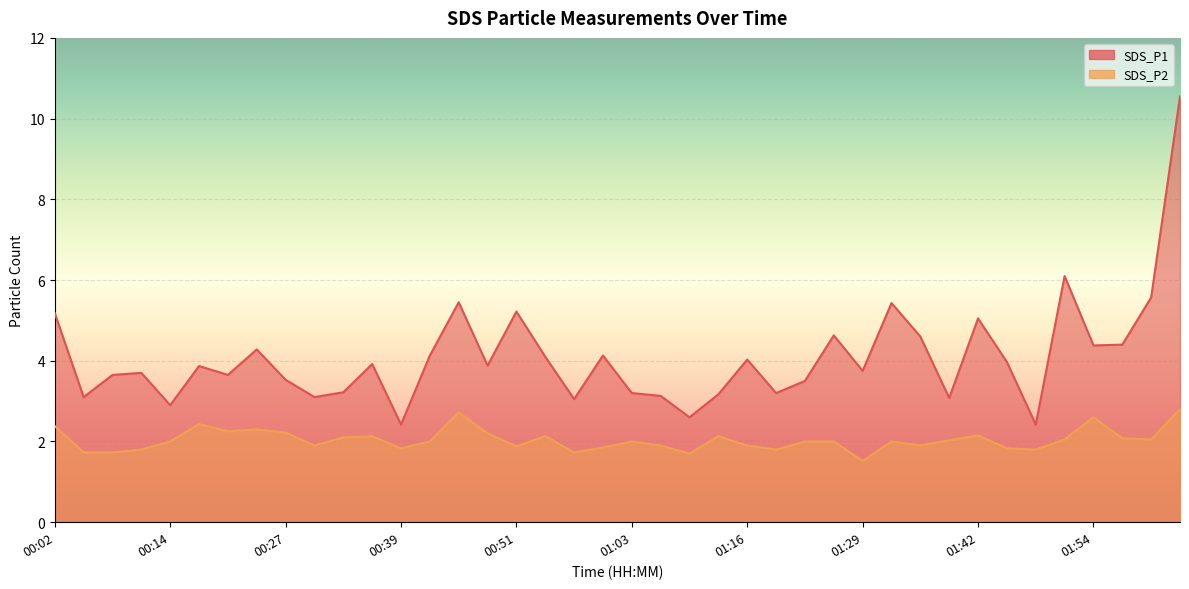

What is the difference between the maximum and minimum values in the SDS_P1 series?

8.1